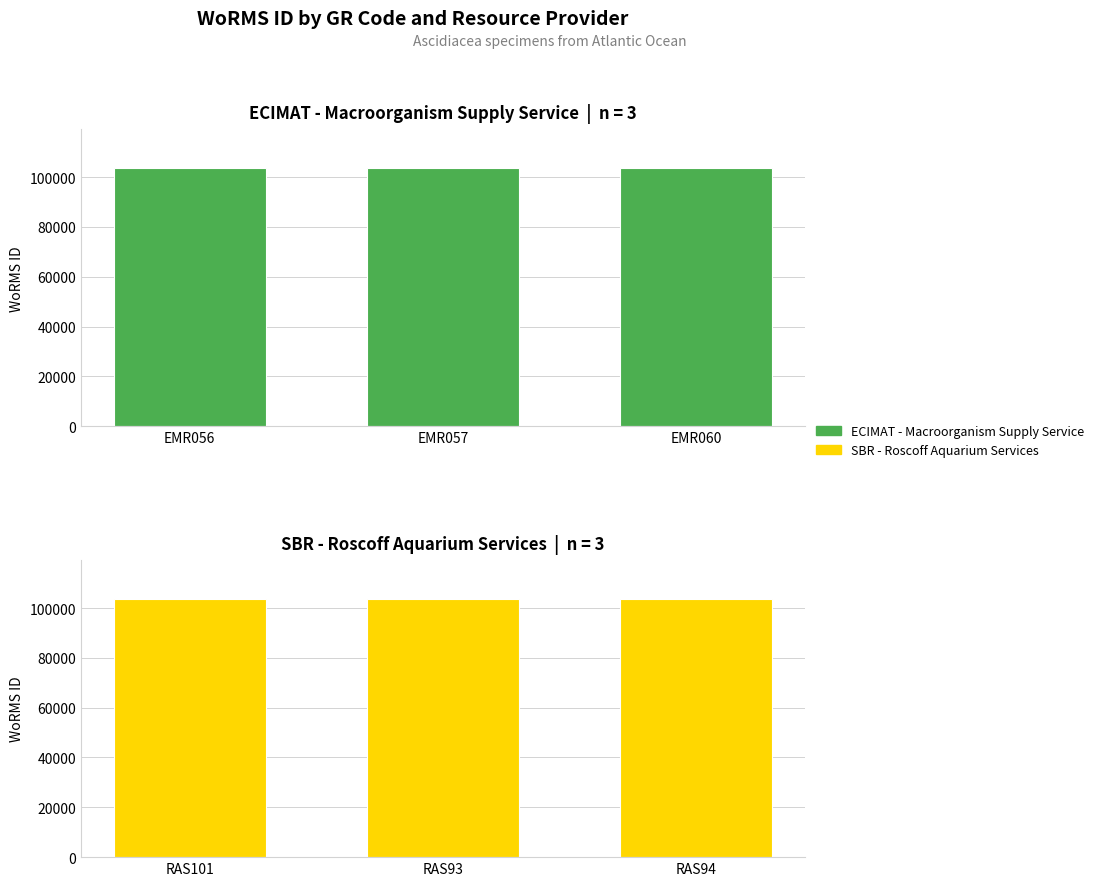

Rank the series by their maximum value, from lowest to highest.

ECIMAT - Macroorganism Supply Service, SBR - Roscoff Aquarium Services